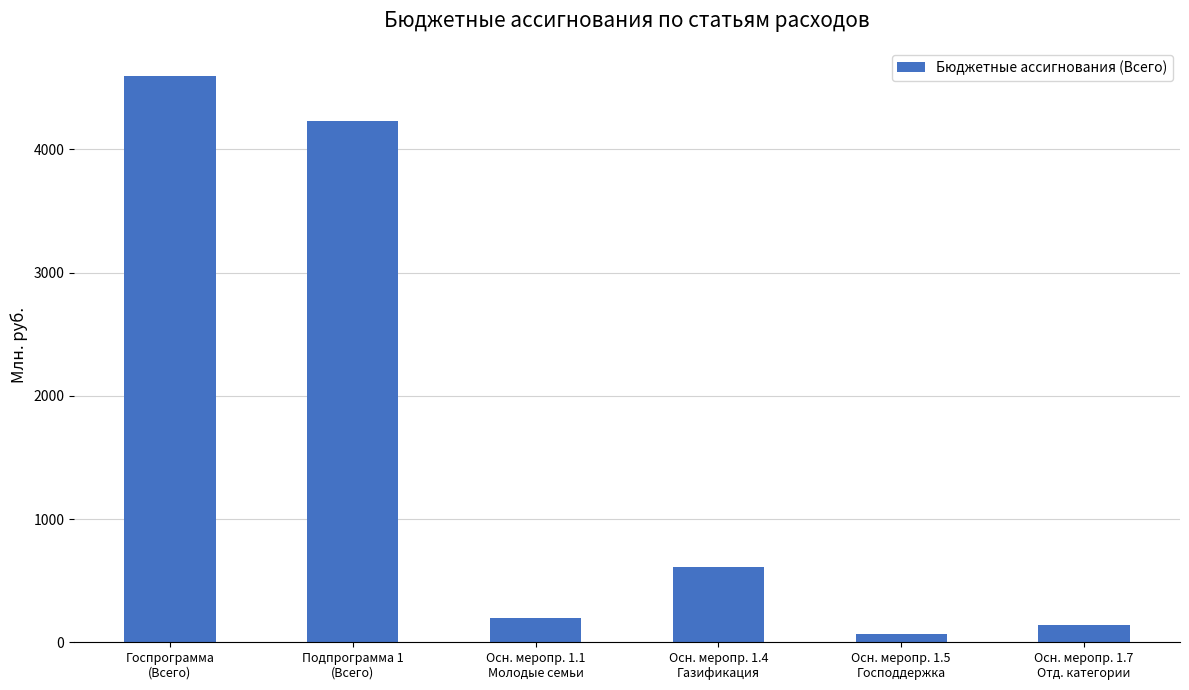

What is the difference between the maximum and minimum values?

4532255.0